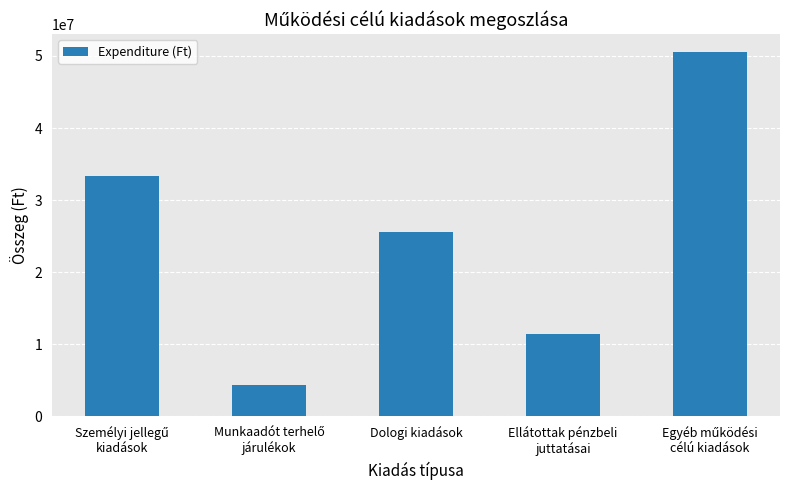

What is the minimum value shown in the chart?

4283830